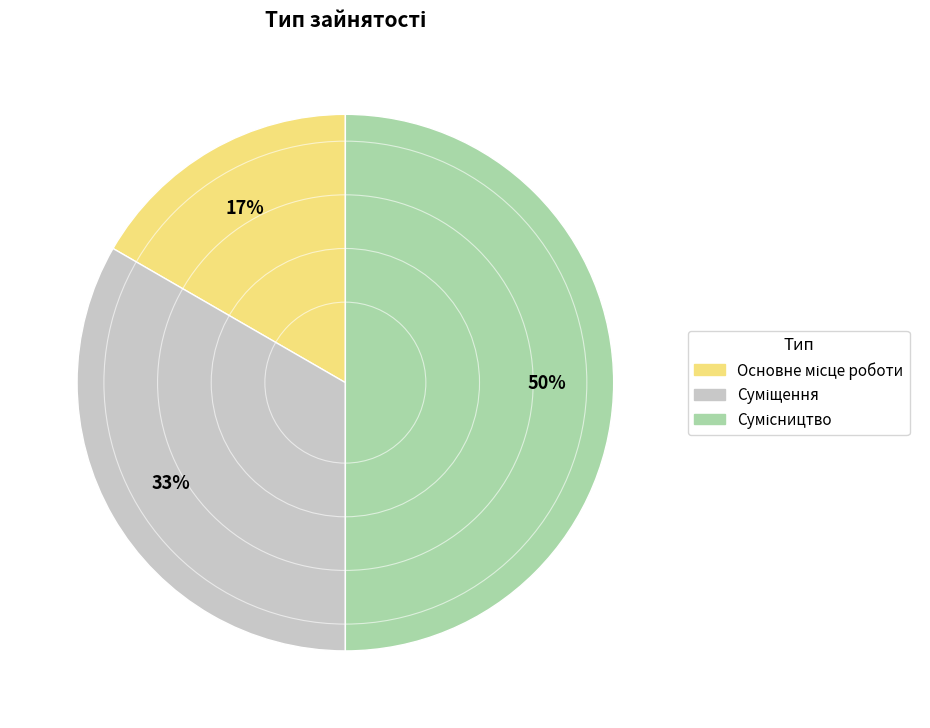

To the nearest percent, what is the average slice percentage?

33%